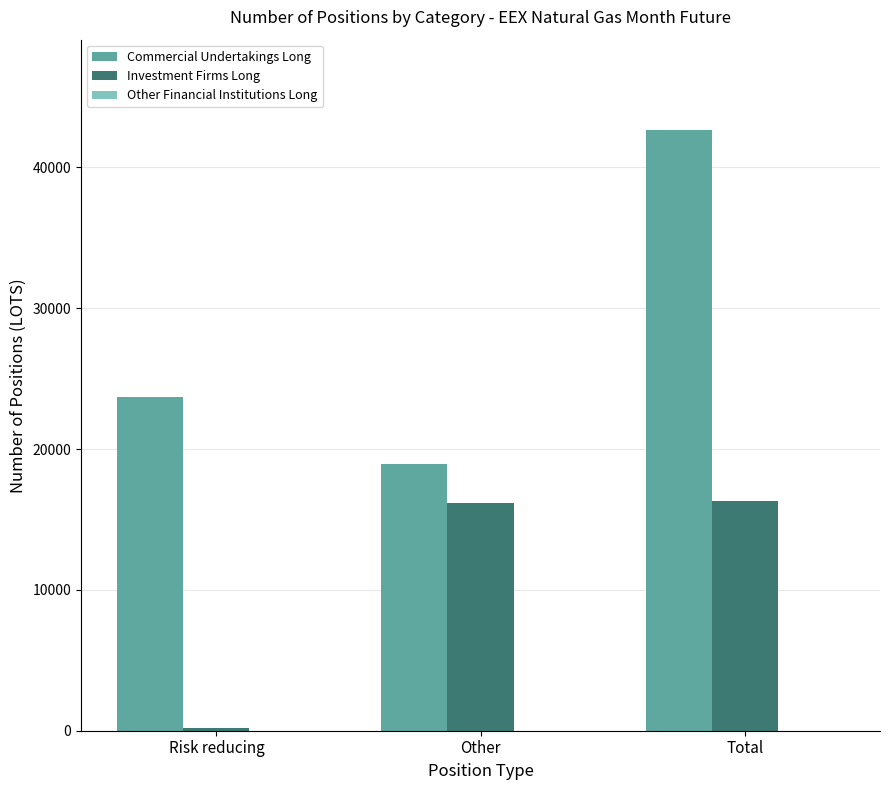

What is the label of the 3rd bar from the right?

Risk reducing